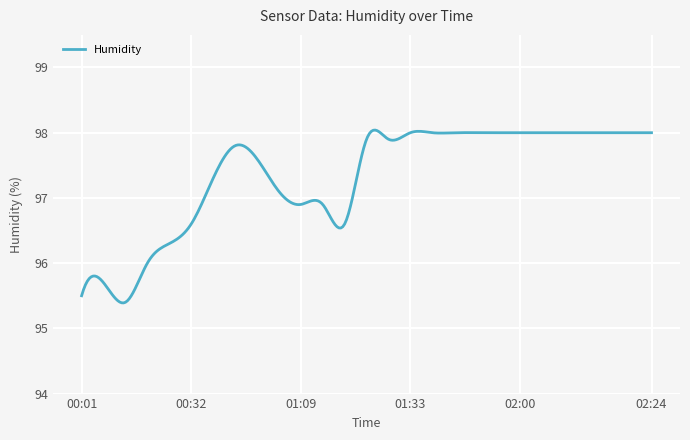

What is the minimum value shown in the chart?

95.4